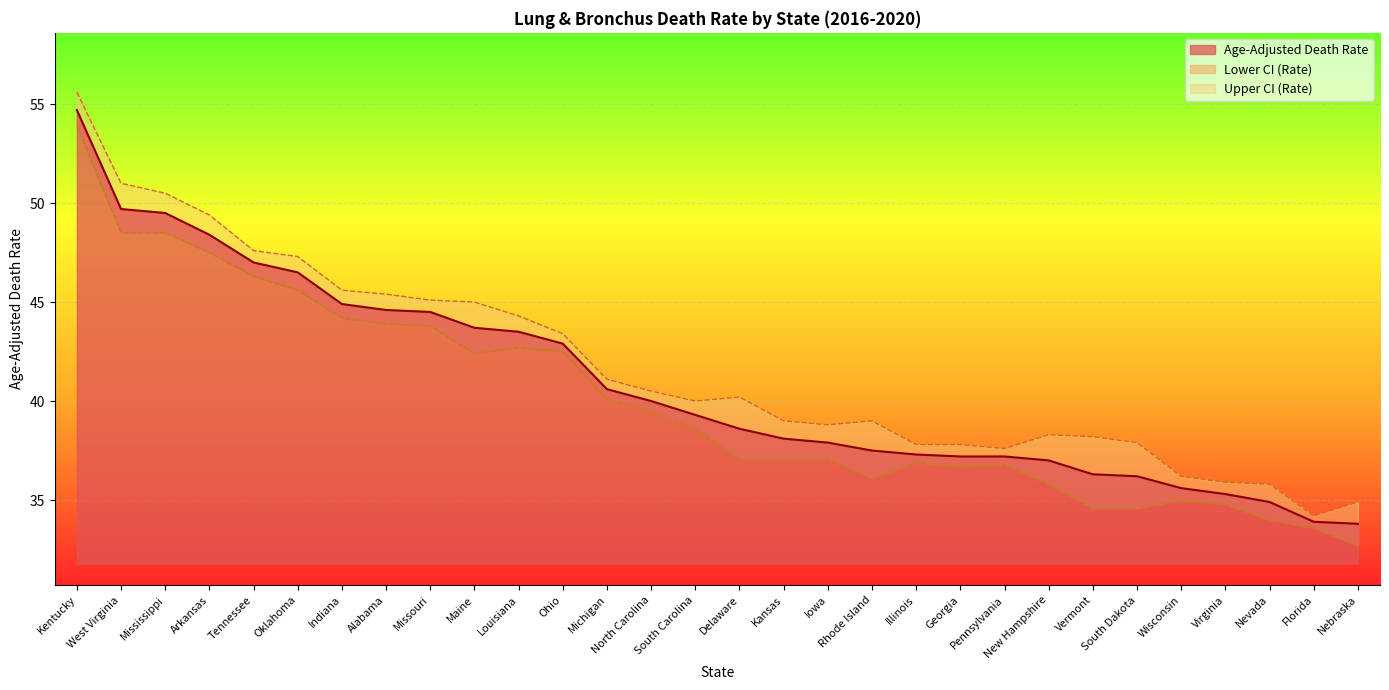

The value of Upper CI (Rate) at Arkansas is 49.4. True or false?

True